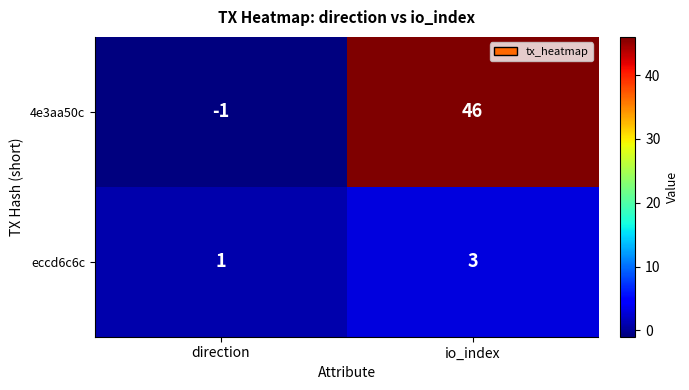

Which category has the lowest value in the eccd6c6c series?

direction